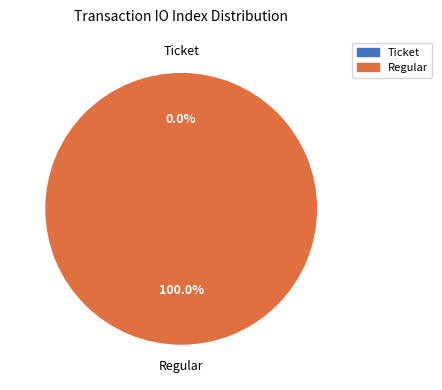

Which category has the smallest portion of the pie?

Ticket